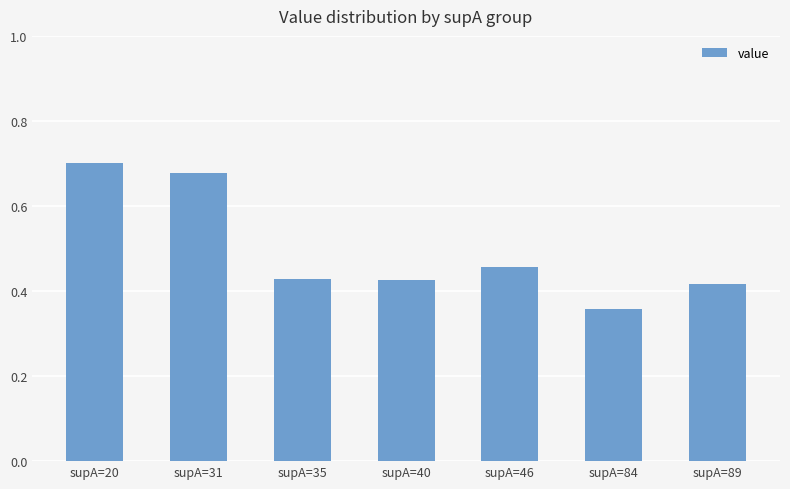

Which category has the lowest value across all series?

supA=84